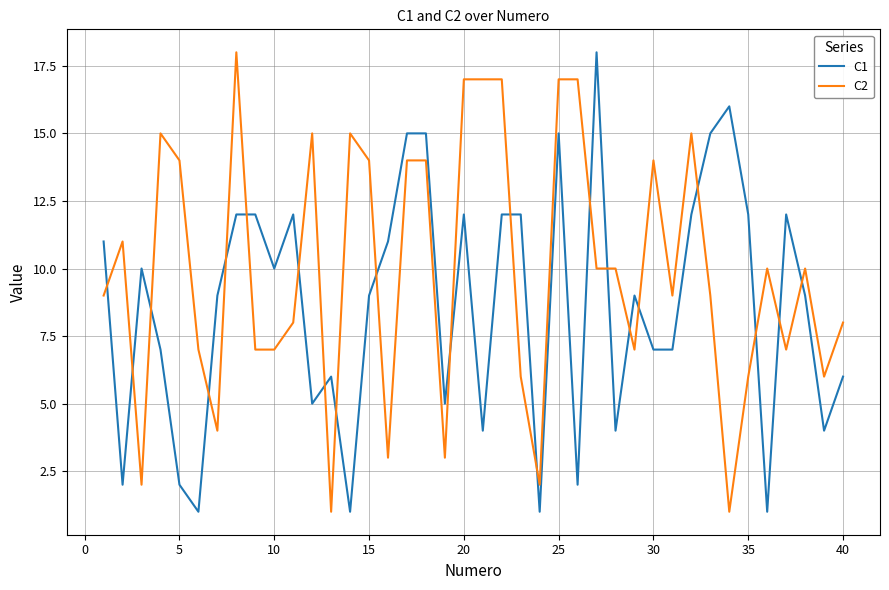

List the series in order of their overall mean, highest first.

C2, C1